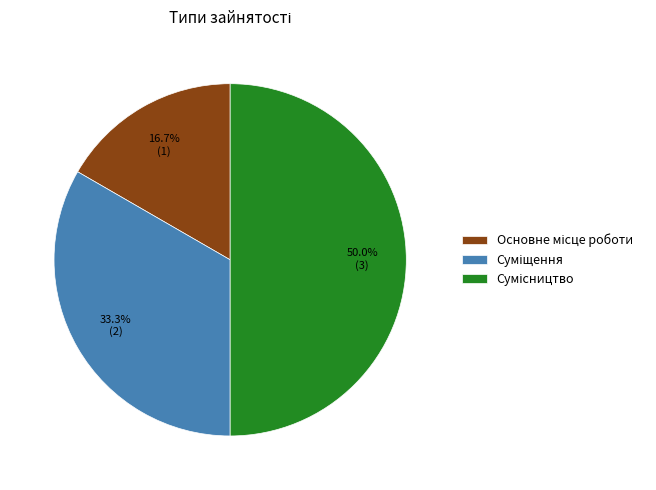

To the nearest percent, what is the average slice percentage?

33%